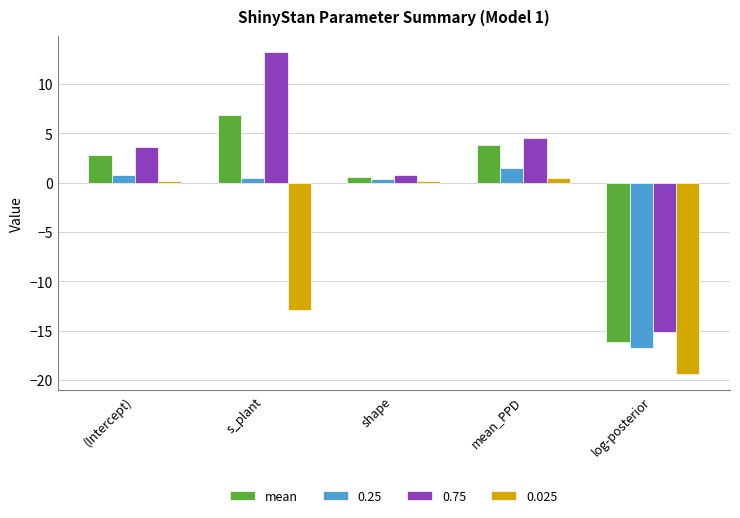

Count the number of data series in this chart.

4